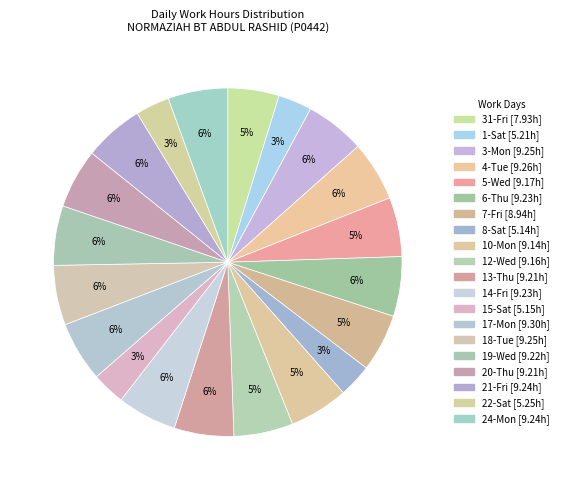

How many segments does this pie chart have?

20